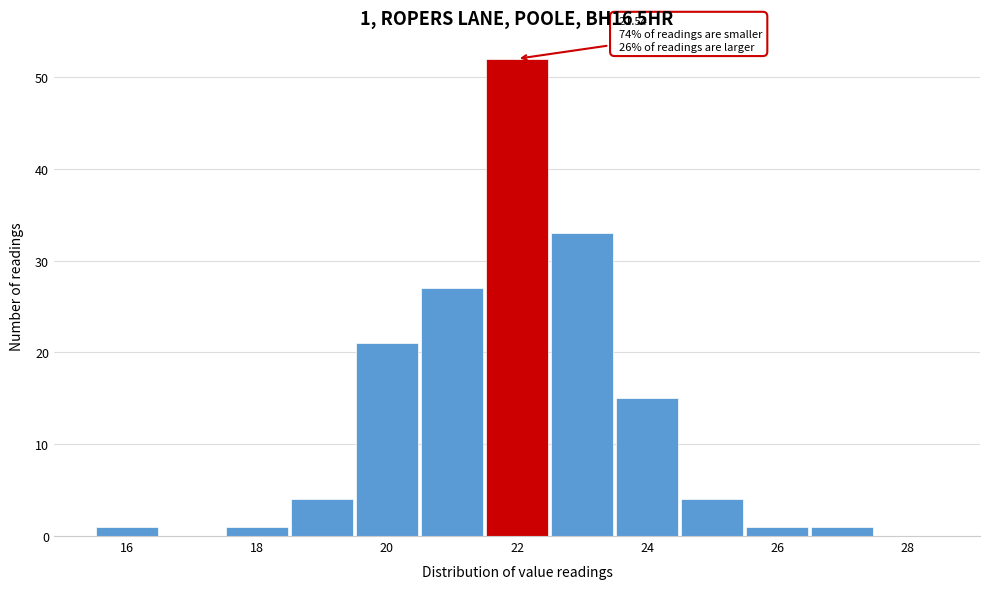

Which range on the x-axis has the tallest bar?

21.5 to 22.5